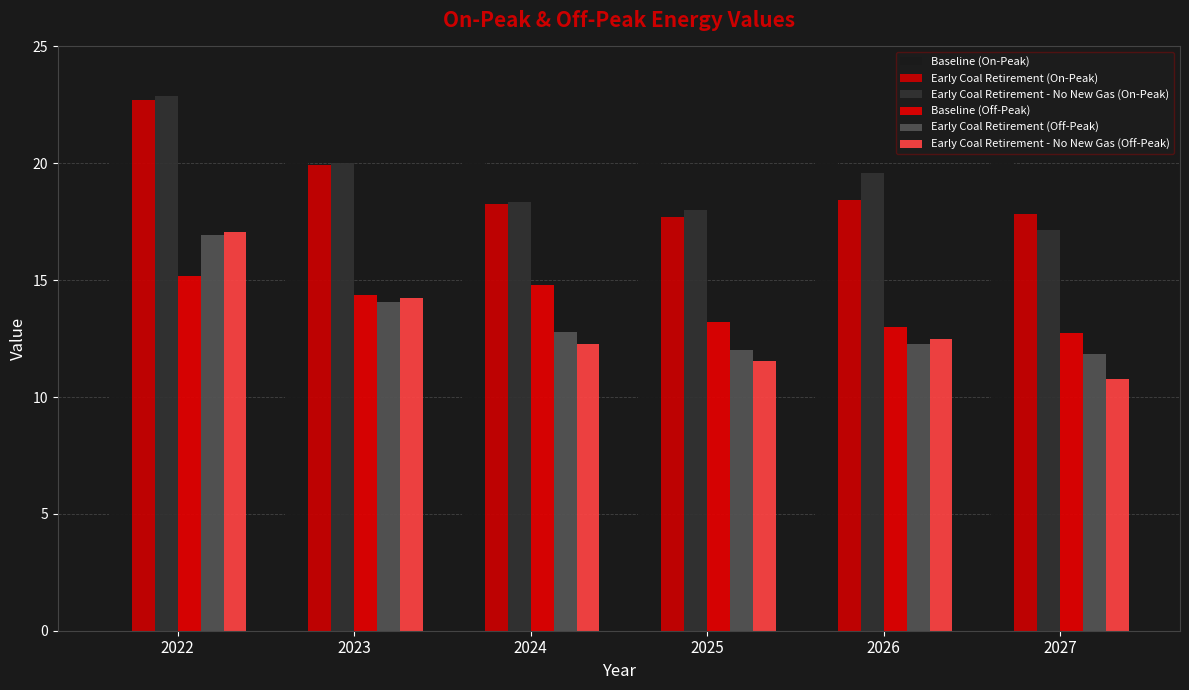

Is the value of Early Coal Retirement - No New Gas (Off-Peak) at 2026 greater than the value of Early Coal Retirement (Off-Peak) at 2025?

Yes